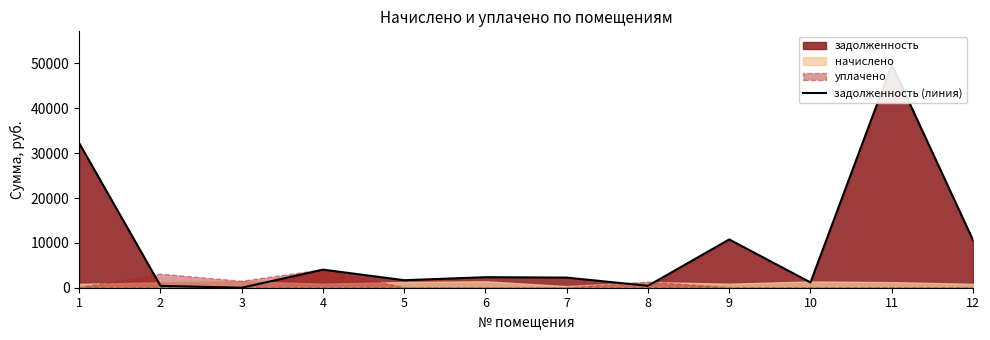

Reading left to right, list all the values displayed in this chart.

1=32208.7	2=418.6	3=0.0	4=4032.0	5=1674.4	6=2345.8	7=2256.1	8=427.4	9=10764.8	10=1173.4	11=49709.1	12=10615.4